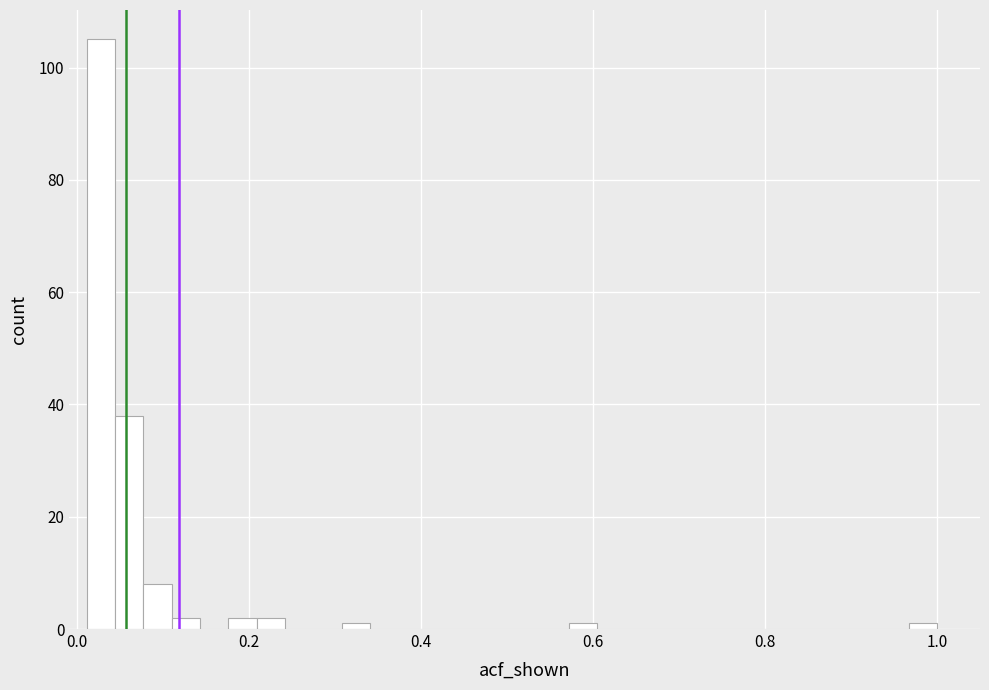

Around what value on the x-axis is the tallest bar? Give the approximate position of its centre, as read against the axis.

0.02